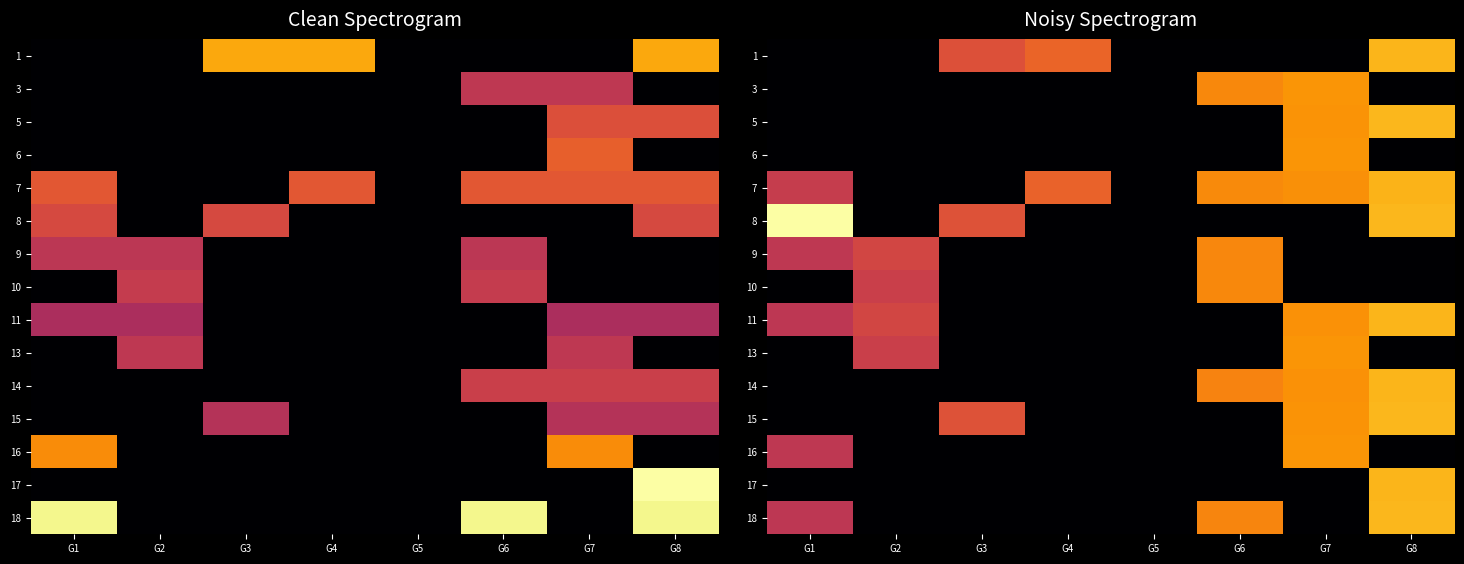

Rank the series at G2 from highest to lowest value.

9, 11, 10, 13, 1, 3, 5, 6, 7, 8, 14, 15, 16, 17, 18